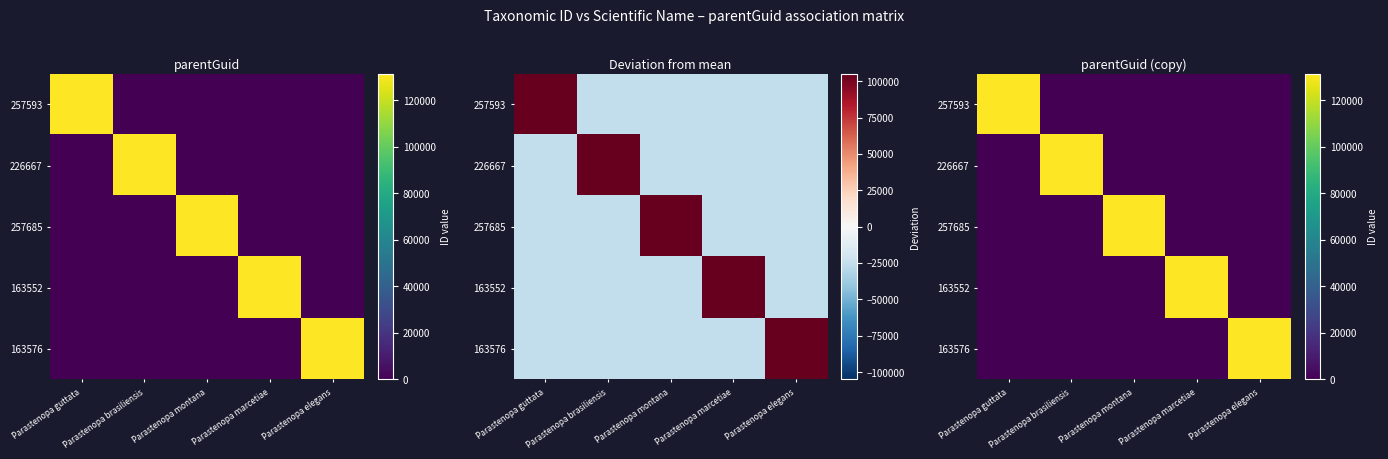

What is the total value across all series at Parastenopa brasiliensis?

131314